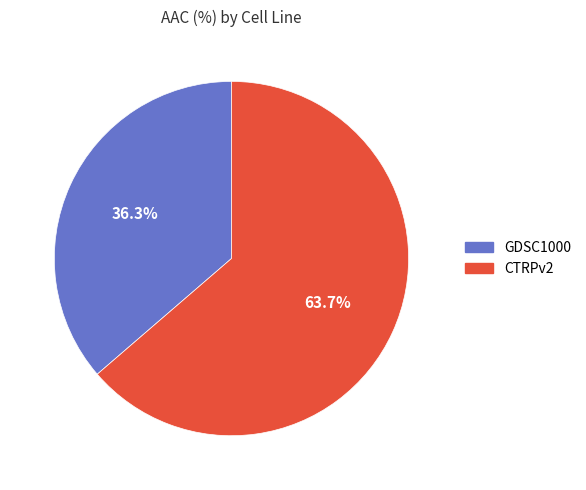

Which category has the smallest portion of the pie?

GDSC1000